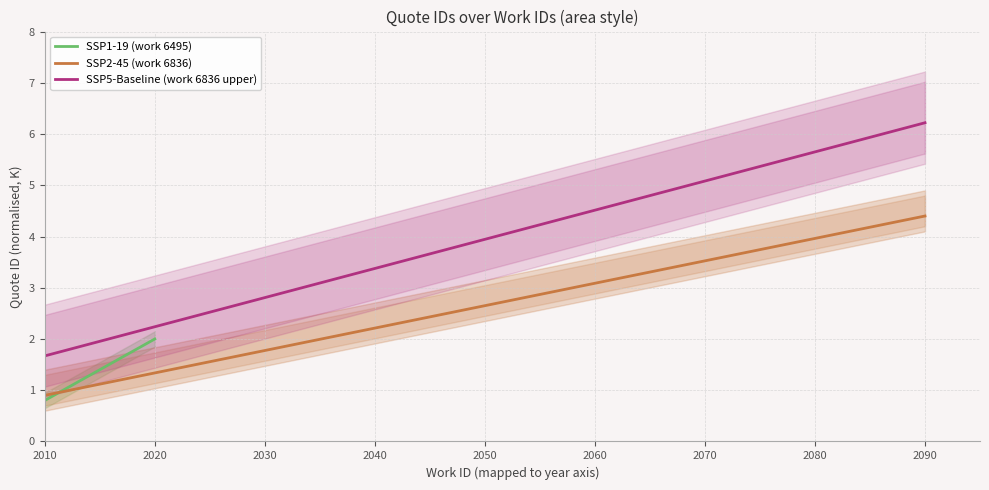

True or false: SSP2-45 (work 6836) and SSP5-Baseline (work 6836 upper) cross at least once.

False